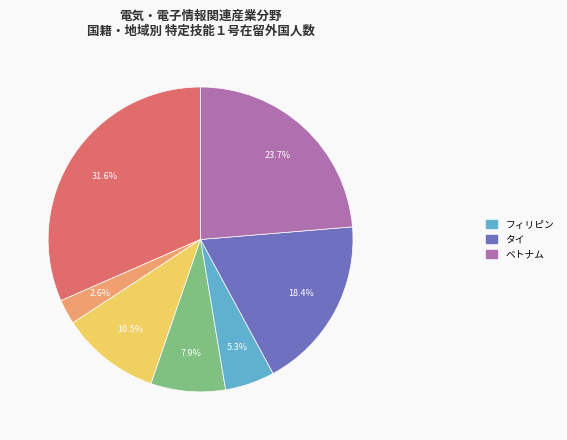

Does any single category account for the majority?

No